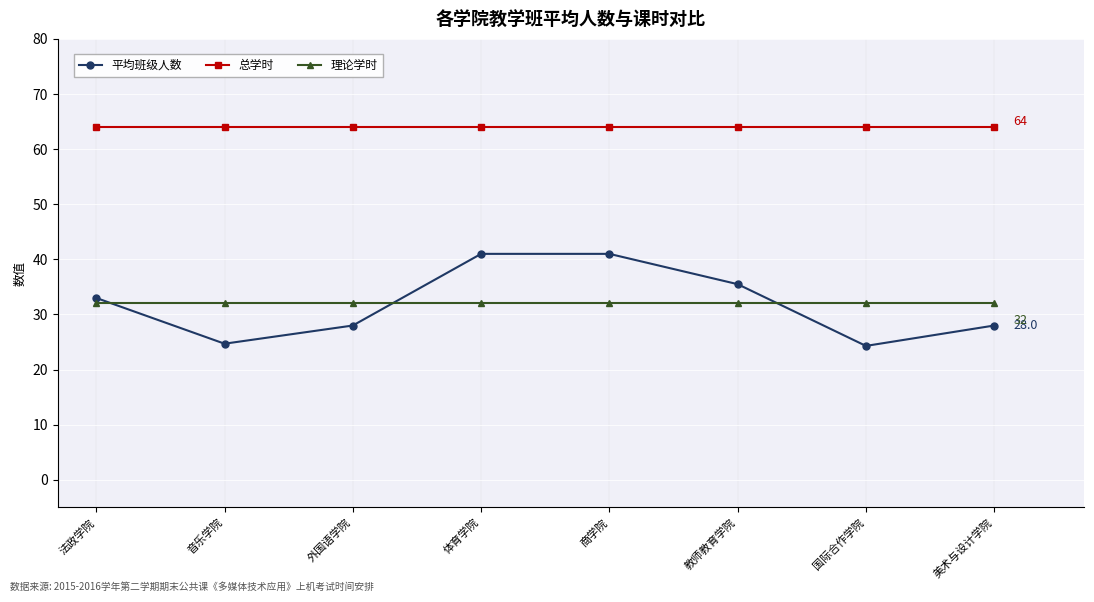

How many times do 平均班级人数 and 理论学时 cross each other?

3